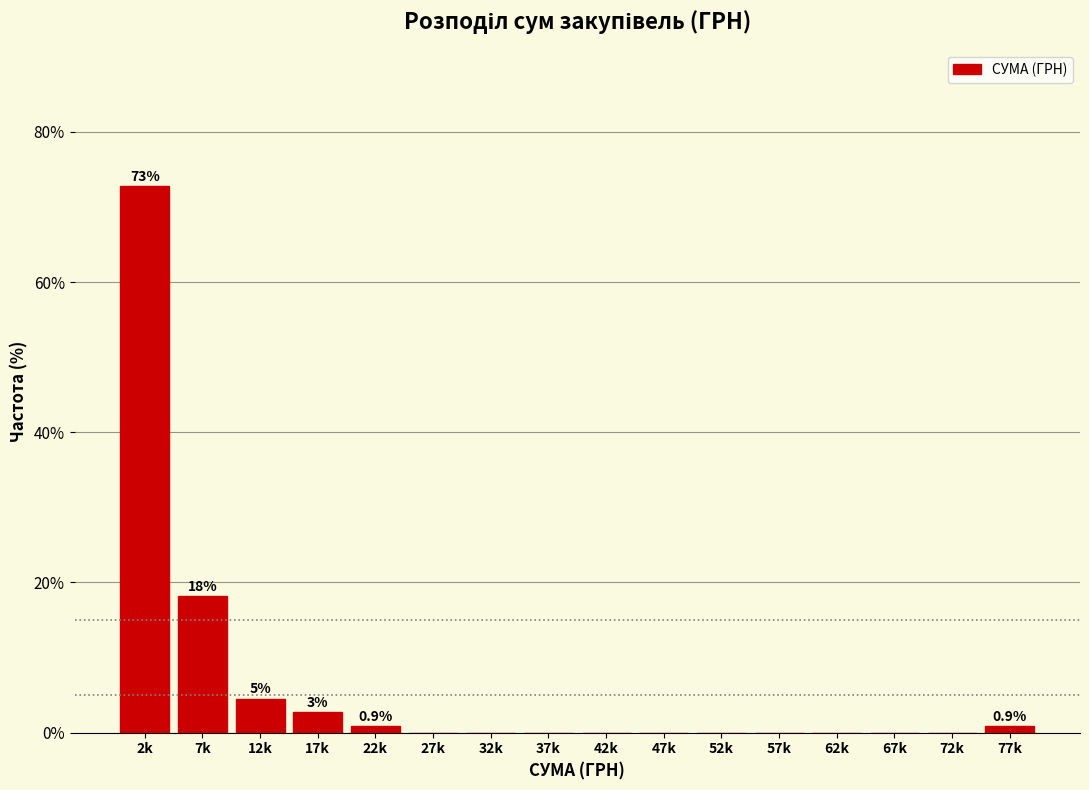

Reading left to right, list all the values displayed in this chart.

2k=72.7	7k=18.2	12k=4.5	17k=2.7	22k=0.9	27k=0.0	32k=0.0	37k=0.0	42k=0.0	47k=0.0	52k=0.0	57k=0.0	62k=0.0	67k=0.0	72k=0.0	77k=0.9